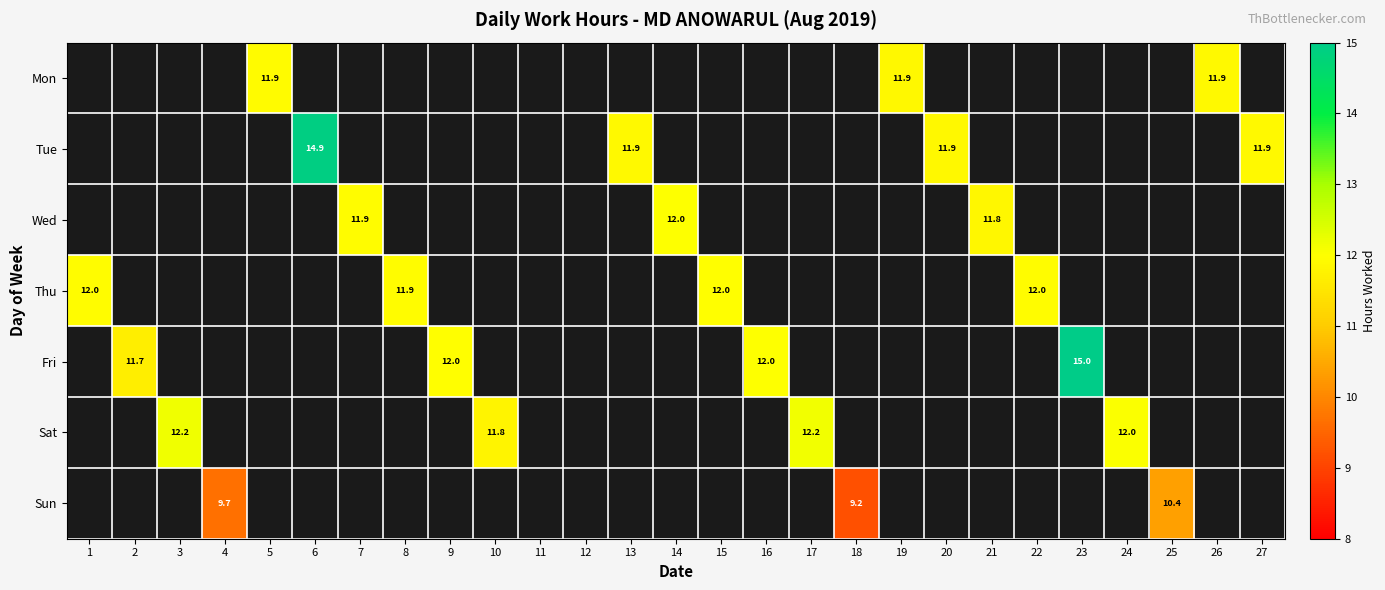

What is the smallest value displayed?

9.2